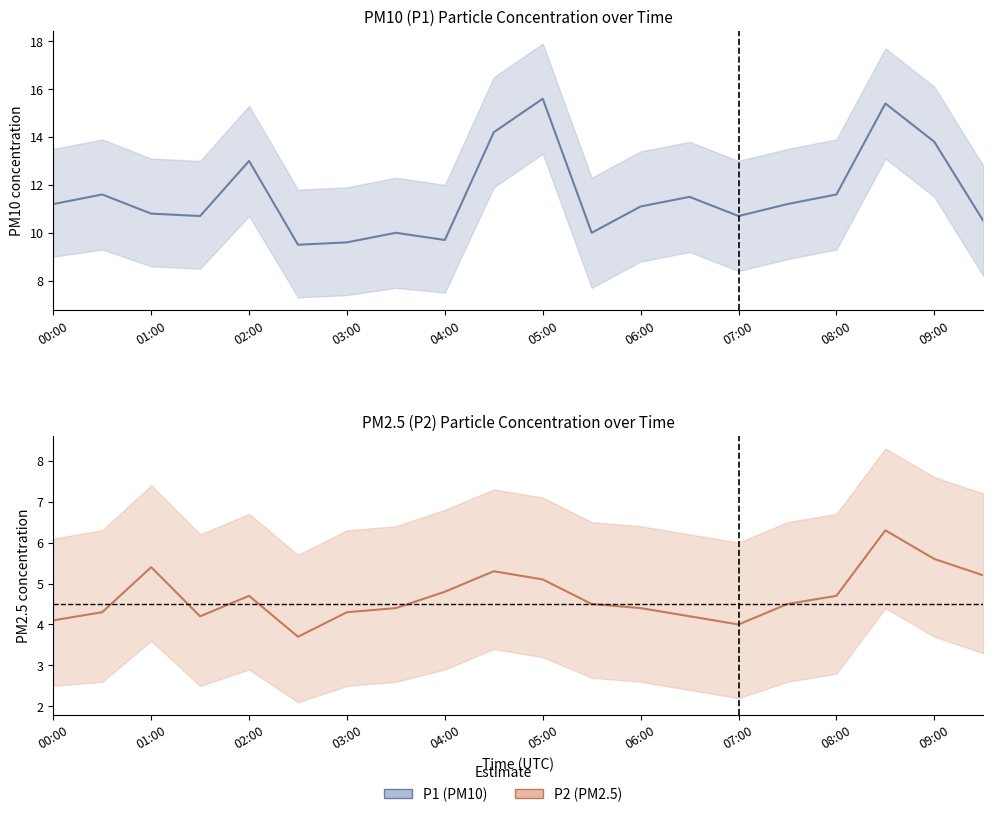

What is the difference between the second highest and minimum values in the P1 series?

5.9